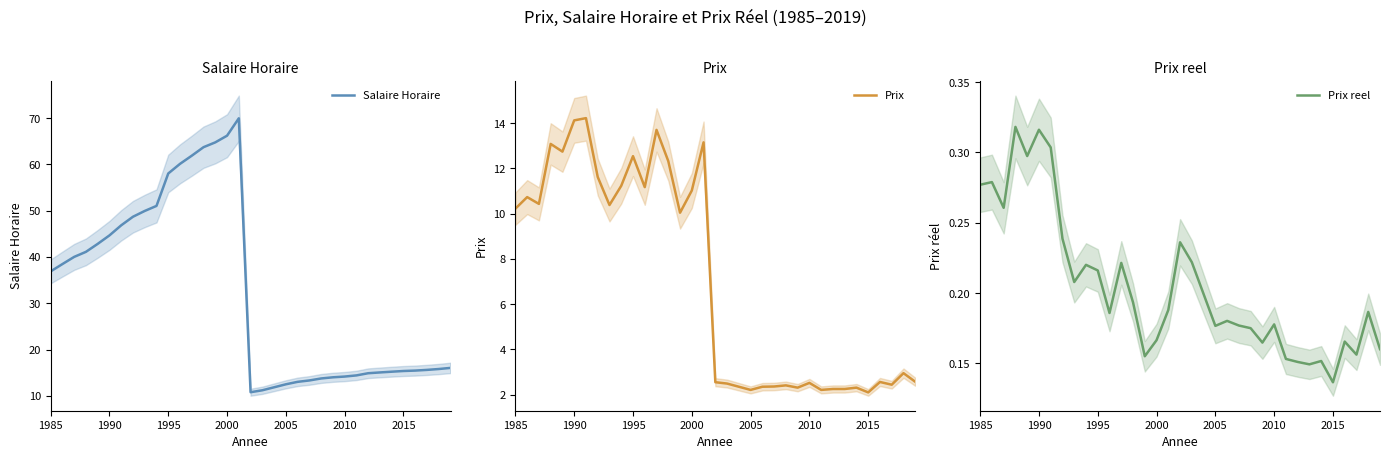

What is the value of the Prix reel point at the 23rd from the left?

0.2